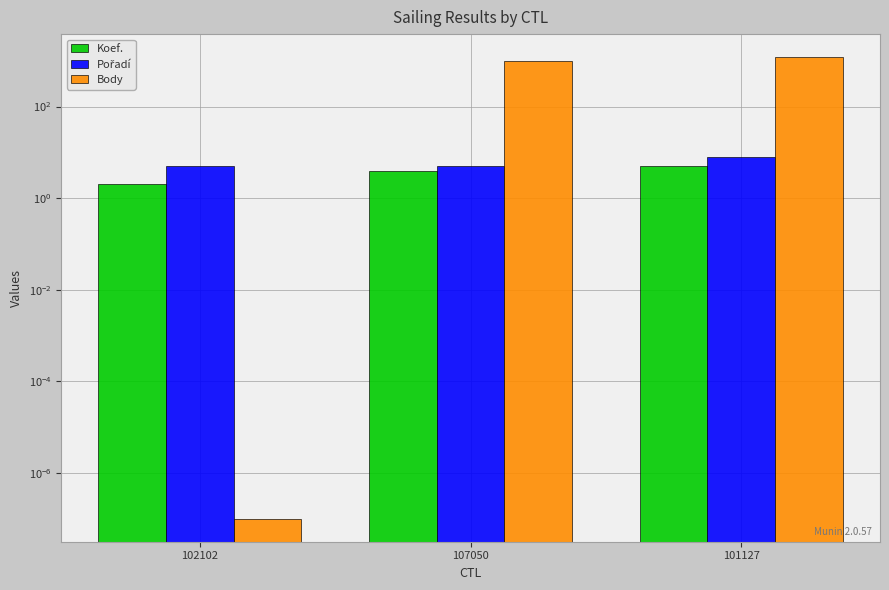

Is the value of Koef. at 101127 greater than the value of Body at 107050?

No